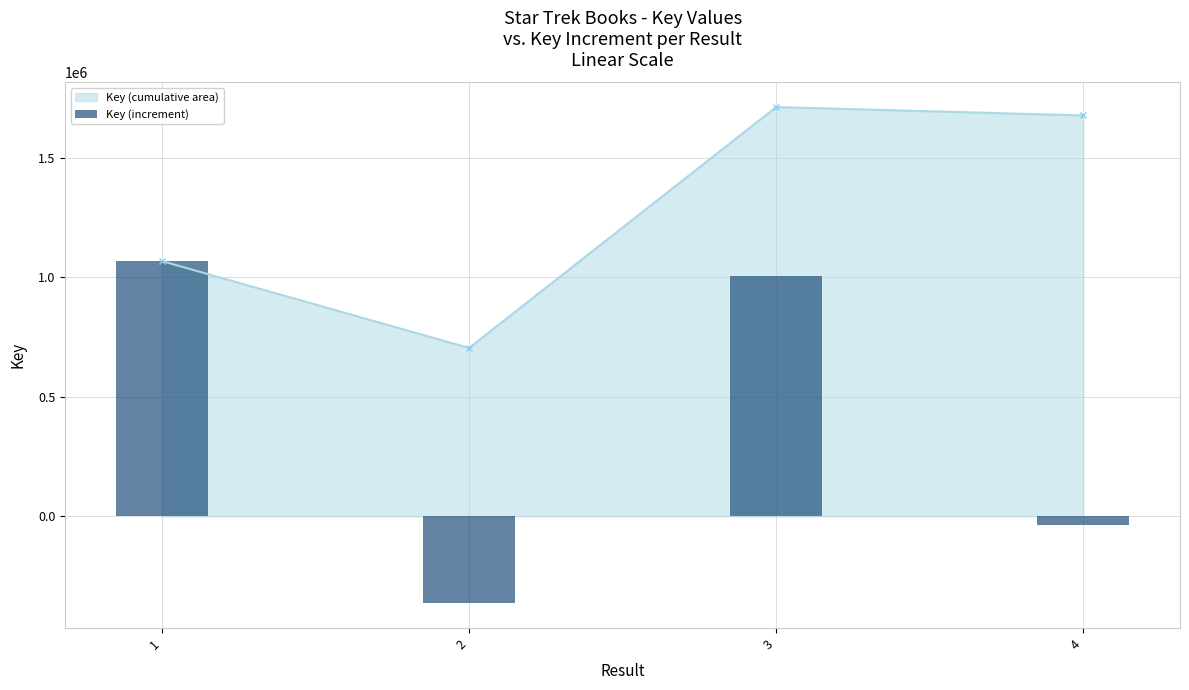

What value does the data have at 3?

1007174